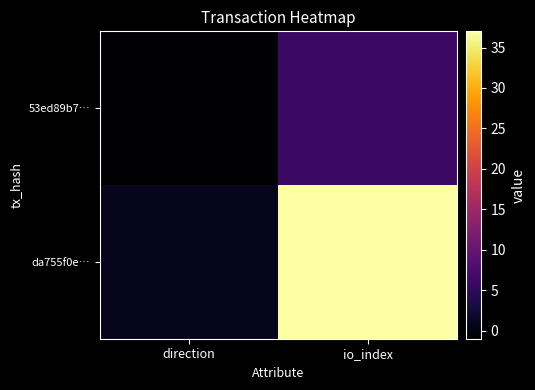

What is the difference between the highest and lowest values at direction?

2